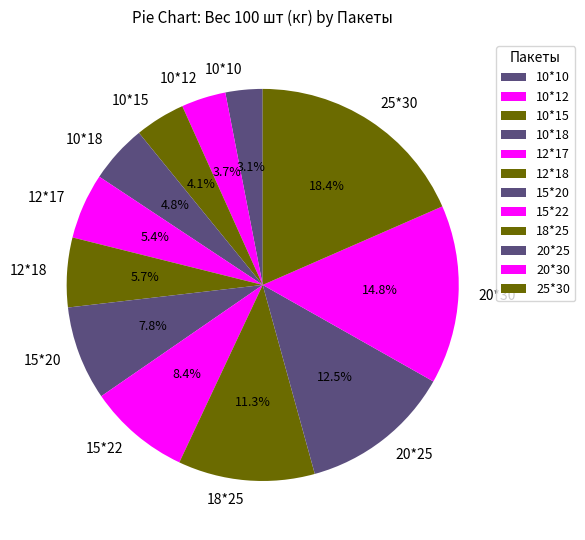

Does 12*17 account for over 50% of the chart?

No